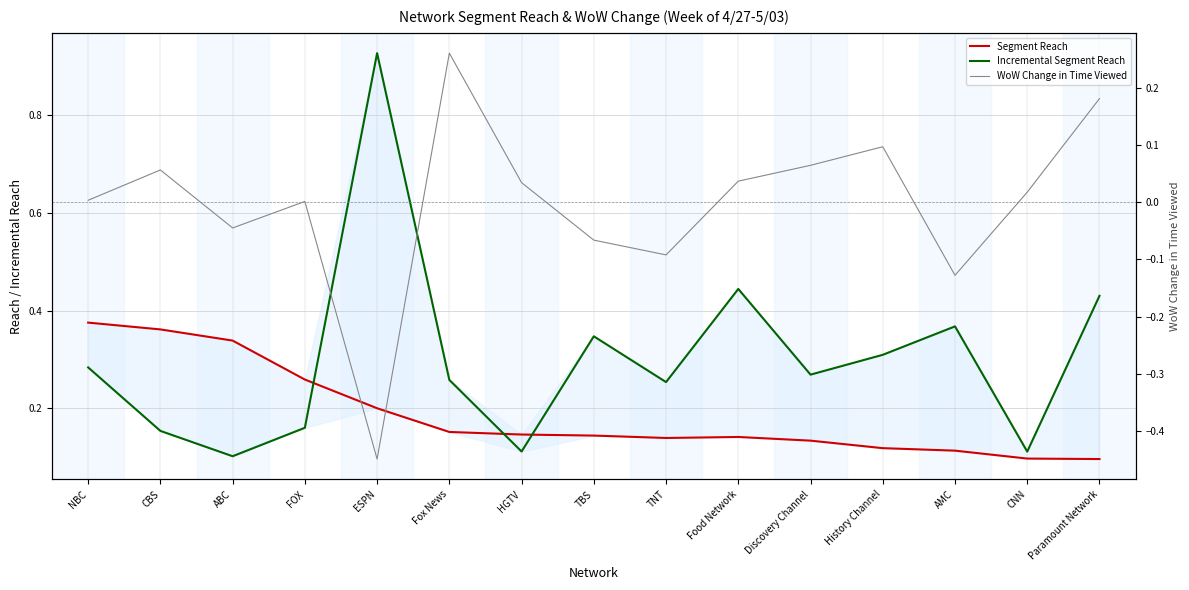

Which series has the widest spread of values?

Incremental Segment Reach